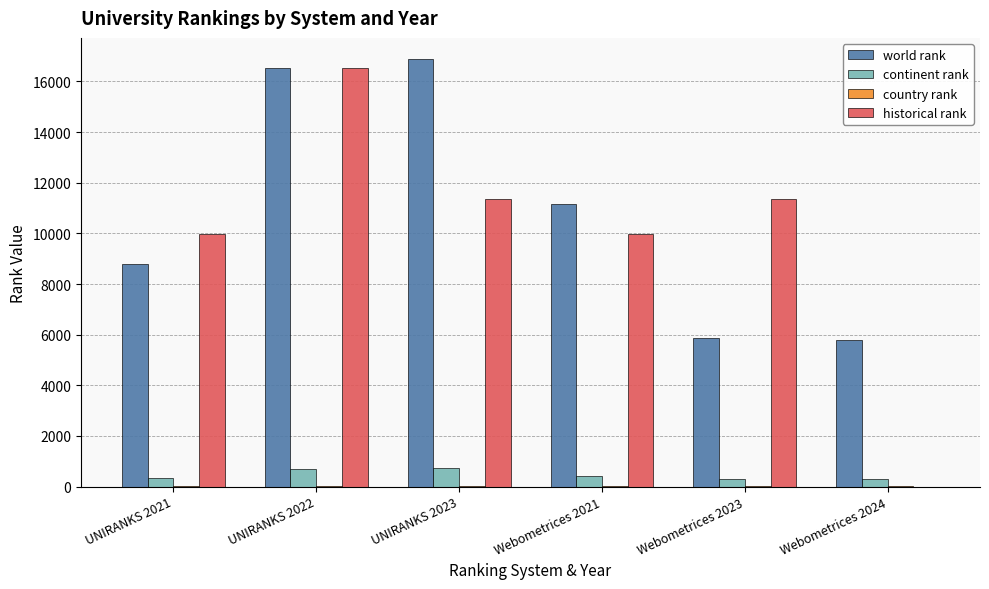

Which series has the largest total across all categories?

world rank